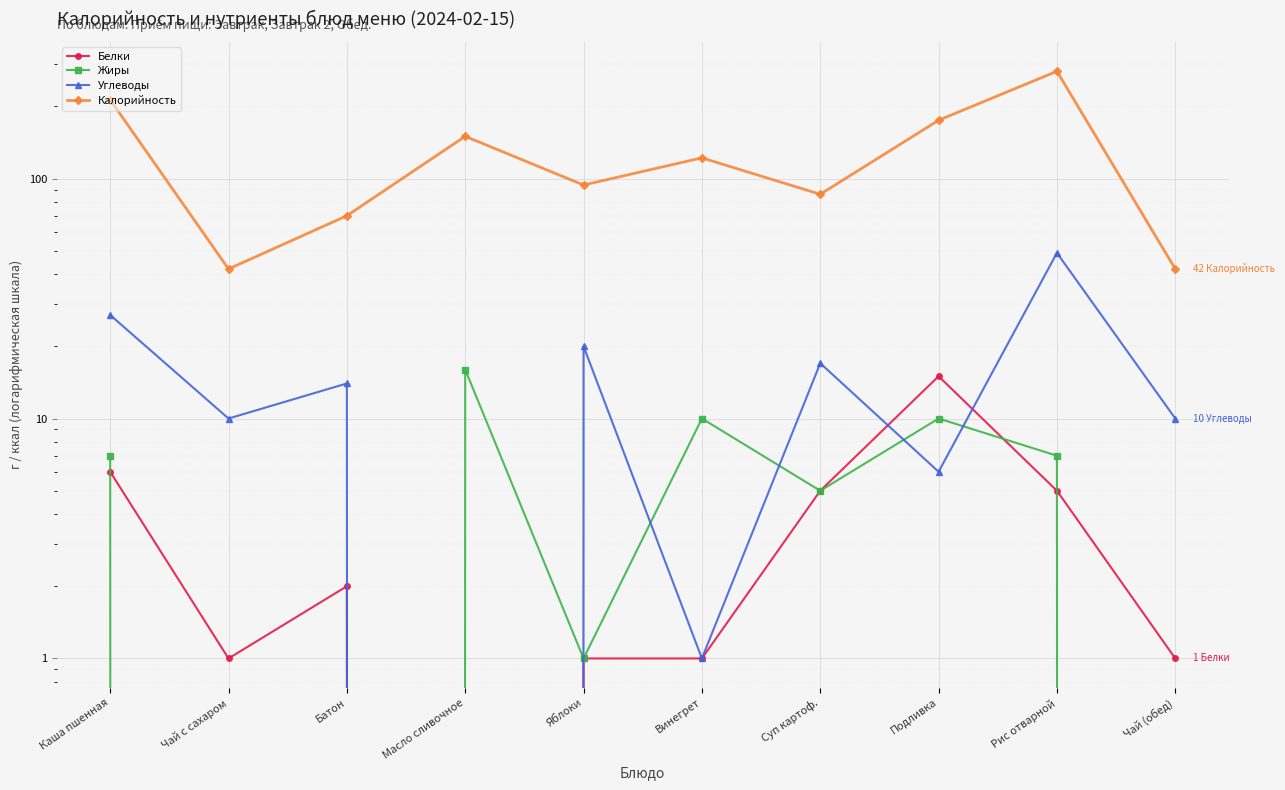

How many values in the Белки series exceed 2?

4